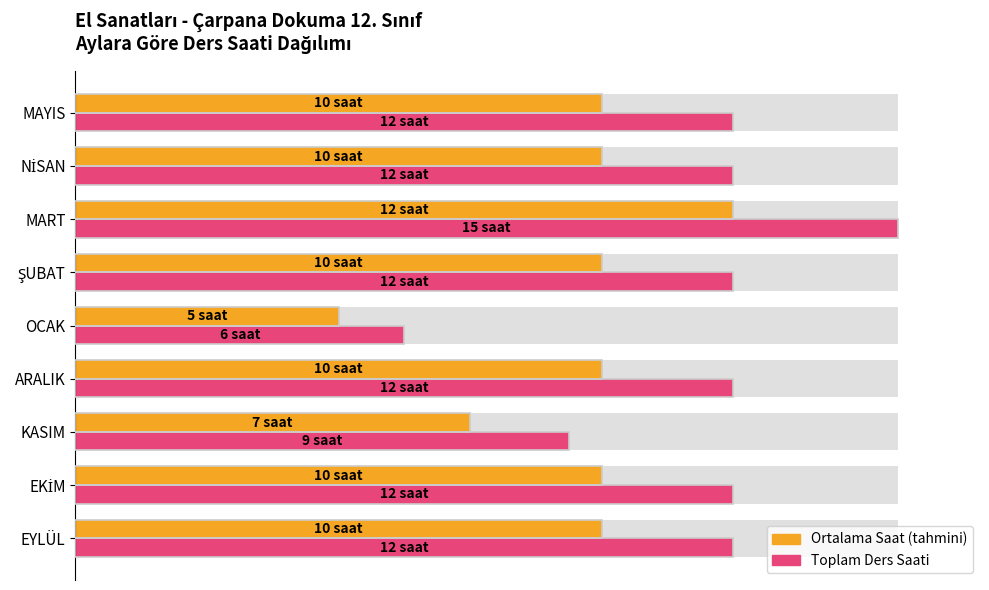

How many data points does each series have?

9